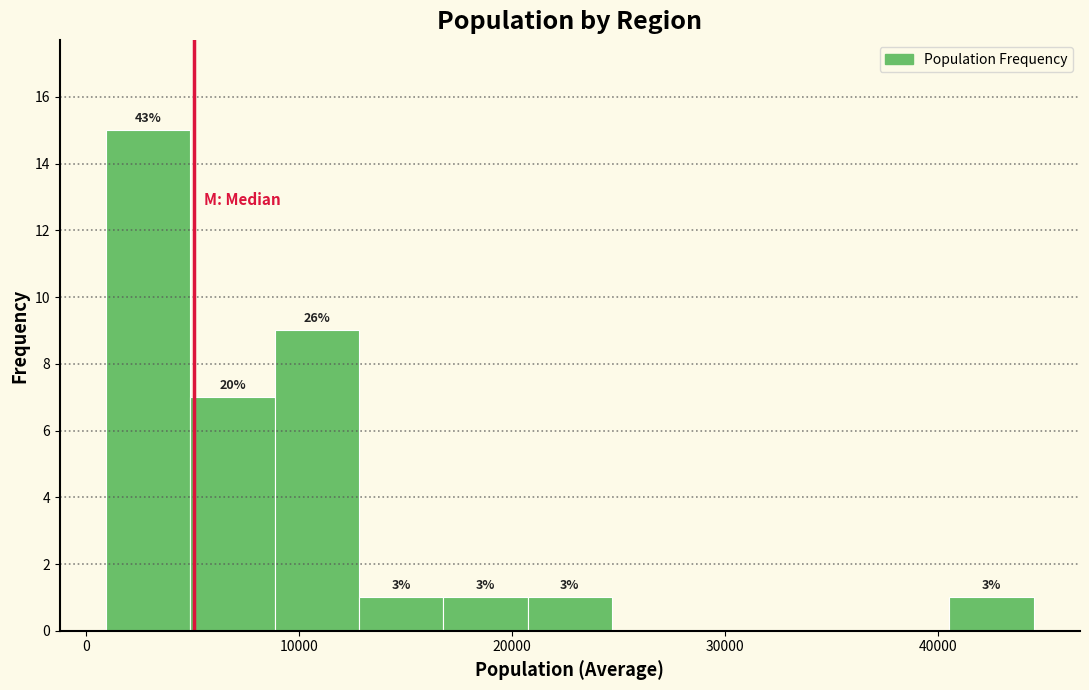

Read against the x-axis, roughly where is the centre of the tallest bar?

3000